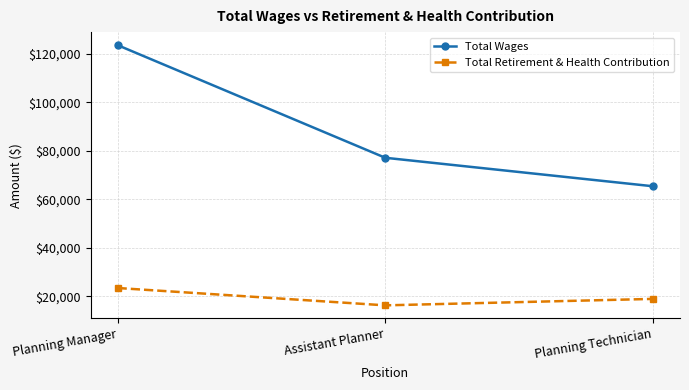

Rank the categories by Total Retirement & Health Contribution value from lowest to highest.

Assistant Planner, Planning Technician, Planning Manager